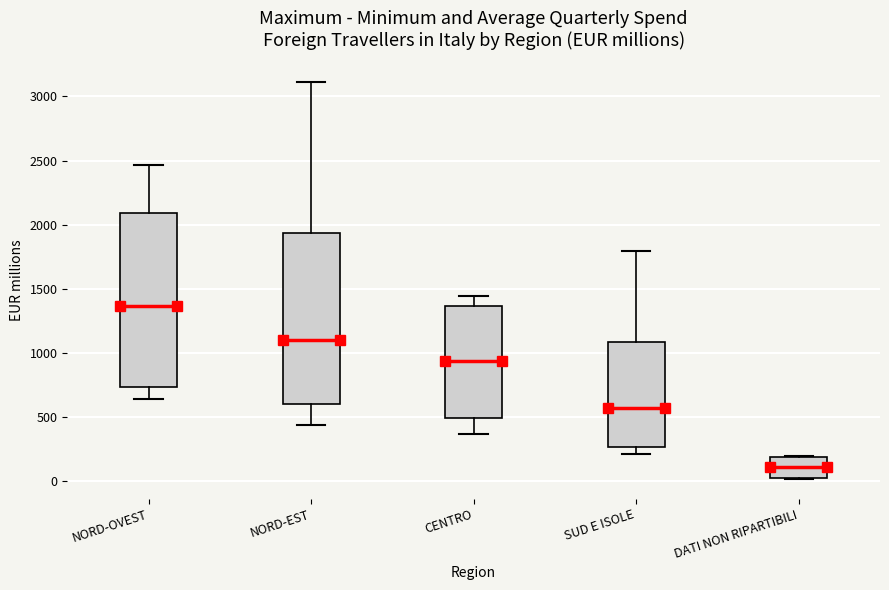

Reading left to right, transcribe this box plot: for each box, give where its median line is, the range the box spans, and where its two whiskers end, as read against the y-axis. The values are not printed on the chart, so give them approximately, as read against the axis.

NORD-OVEST: median 1350, box 750 to 2100, whiskers 650 to 2450
NORD-EST: median 1100, box 600 to 1950, whiskers 450 to 3100
CENTRO: median 950, box 500 to 1350, whiskers 350 to 1450
SUD E ISOLE: median 550, box 250 to 1100, whiskers 200 to 1800
DATI NON RIPARTIBILI: median 100, box 50 to 200, whiskers 0 to 200